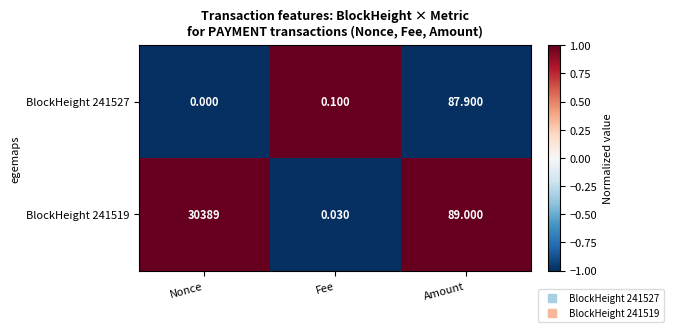

List the labels in order of BlockHeight 241519 value, smallest first.

Fee, Amount, Nonce